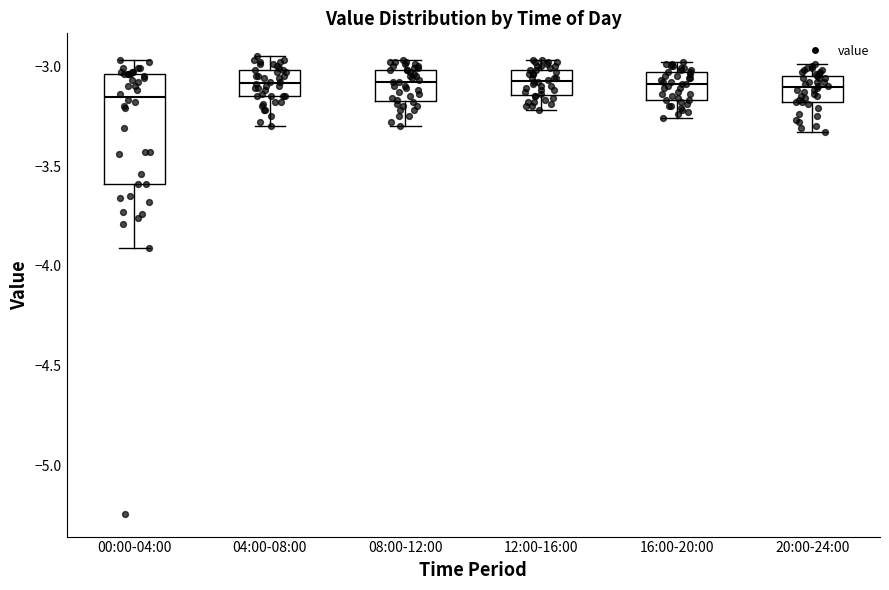

Which box's median line is the lowest?

00:00-04:00